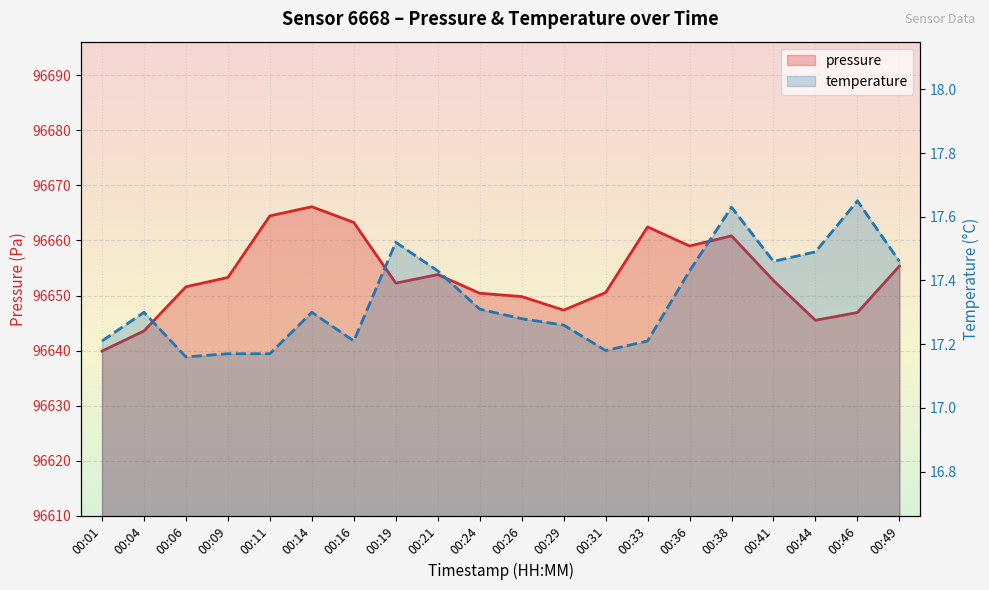

What is the difference between the highest and lowest values at 00:16?

96646.1